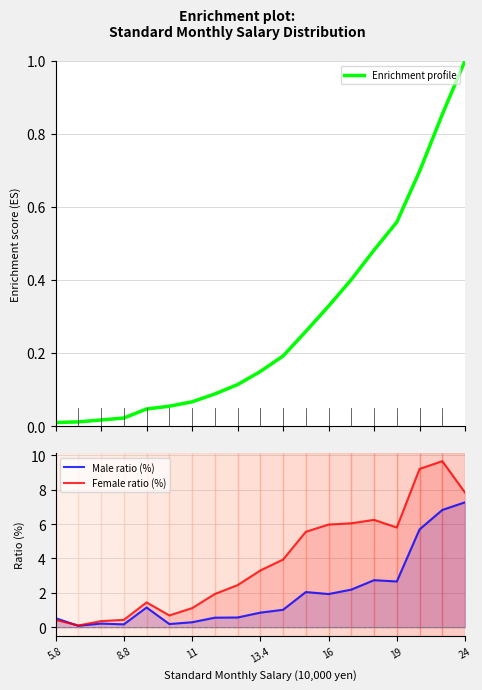

Is it true that Male ratio (%) equals 0.3 at 11?

True